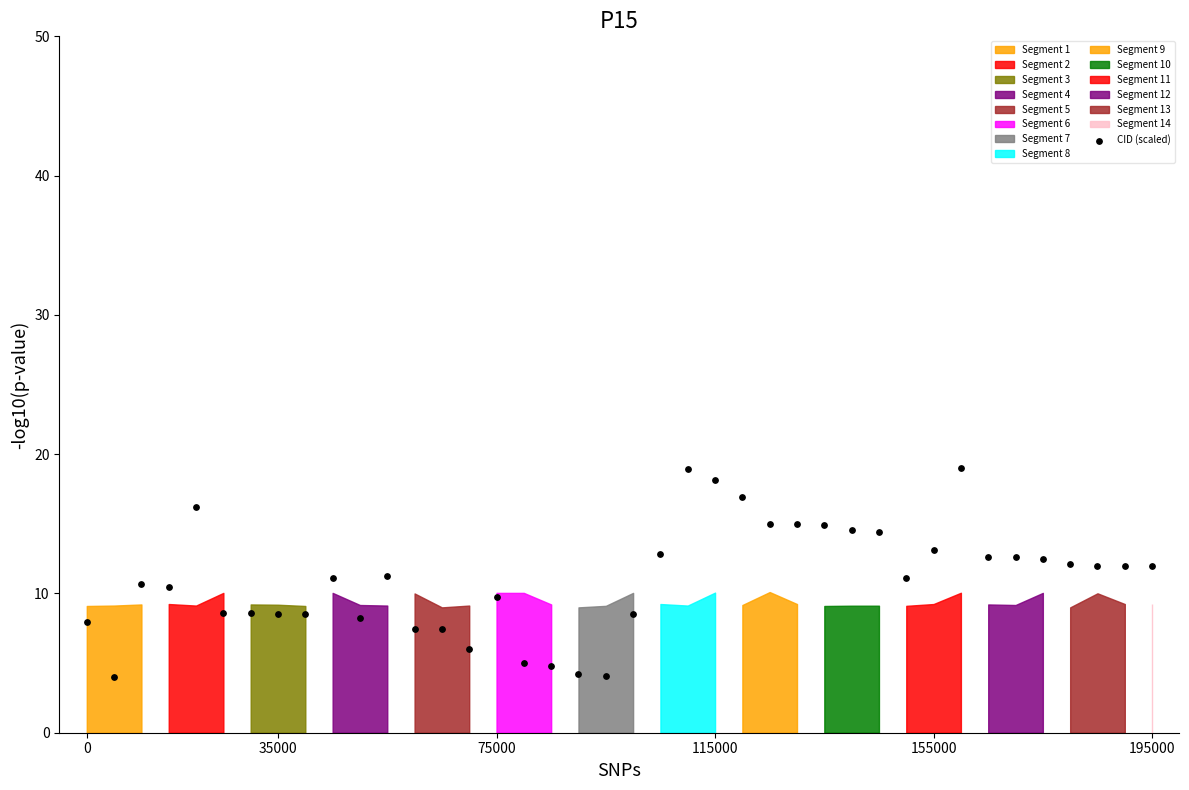

What is the range of Y values (max minus min)?

15.0